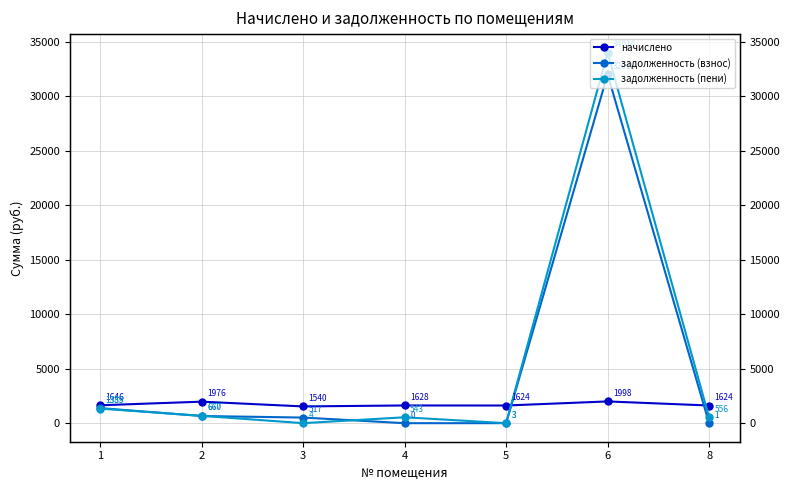

After their last crossing, which series has the higher values: начислено or задолженность (взнос)?

начислено